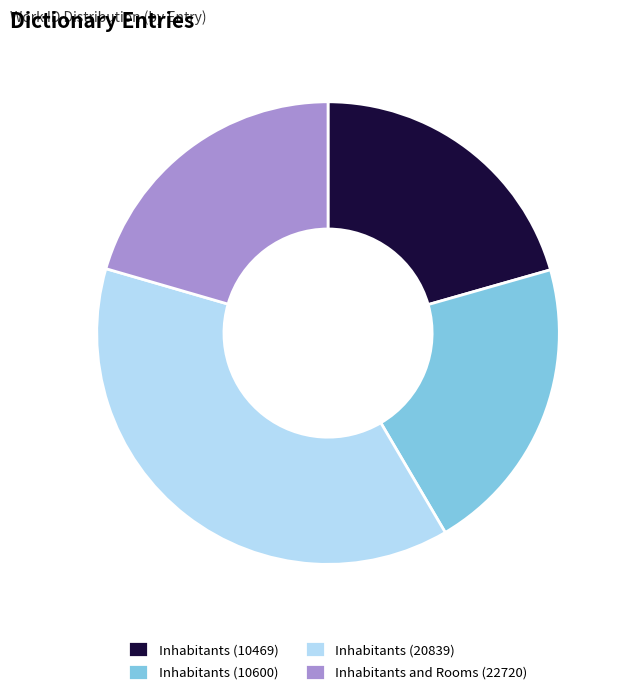

Which has a higher value, Inhabitants (20839) or Inhabitants (10469)?

Inhabitants (20839)